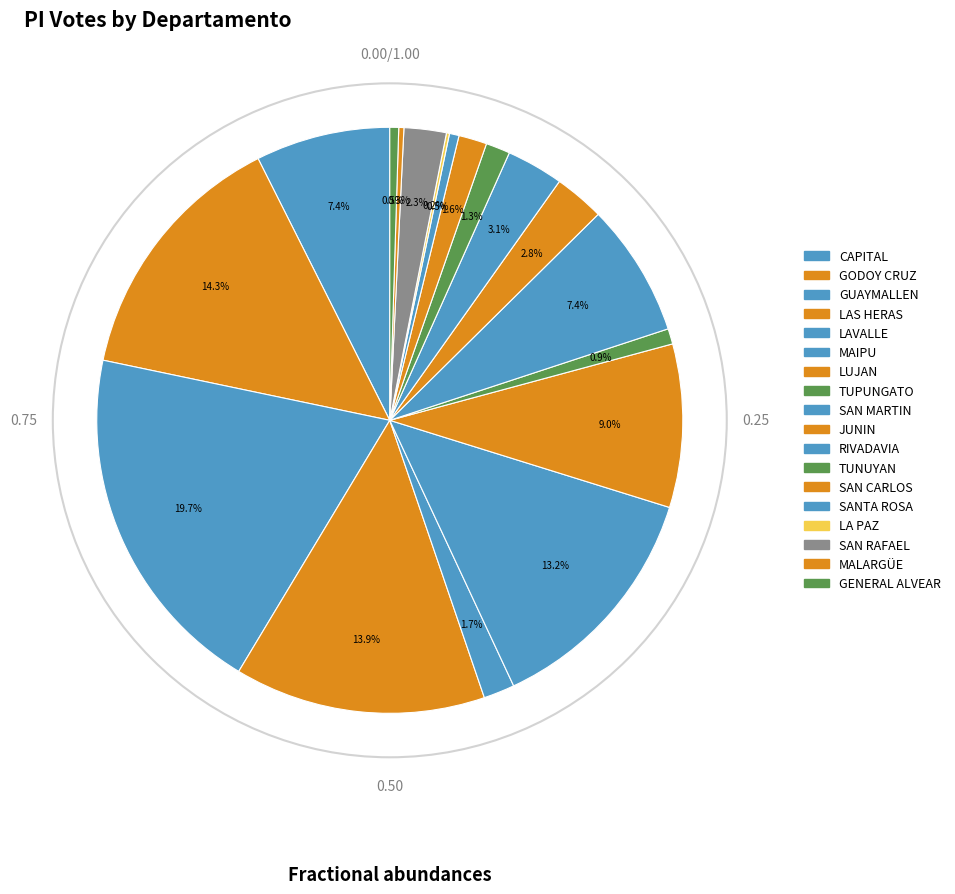

How much of the chart is everything except LAVALLE?

98.3%